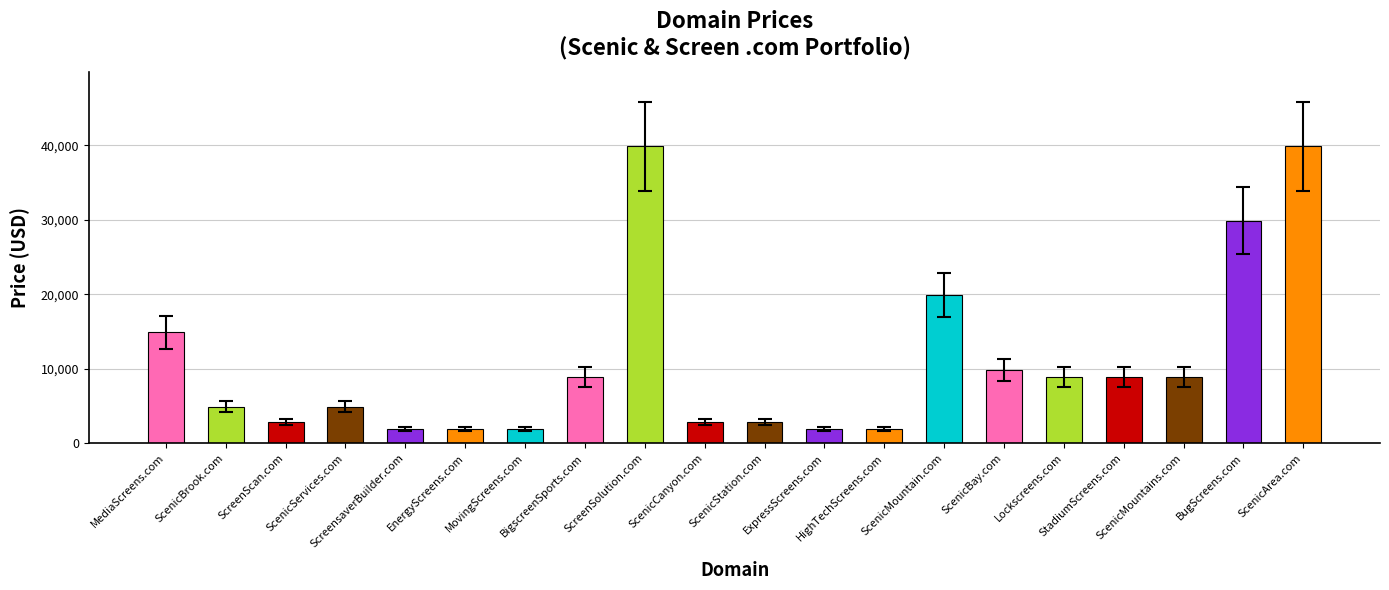

At which label is the value closest to 20888?

ScenicMountain.com